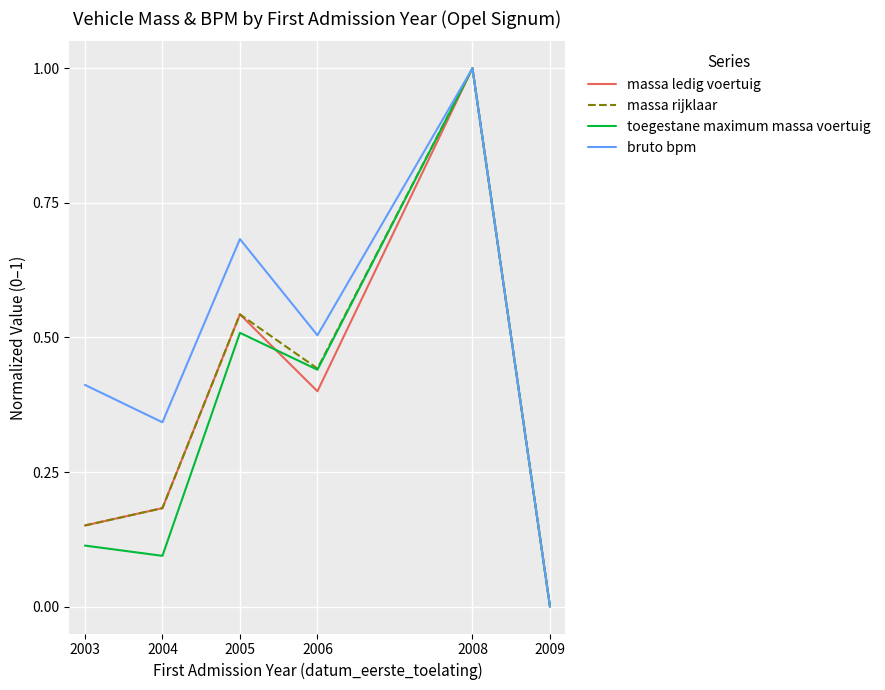

Is the value of toegestane maximum massa voertuig at 2008 greater than the value of bruto bpm at 2009?

Yes